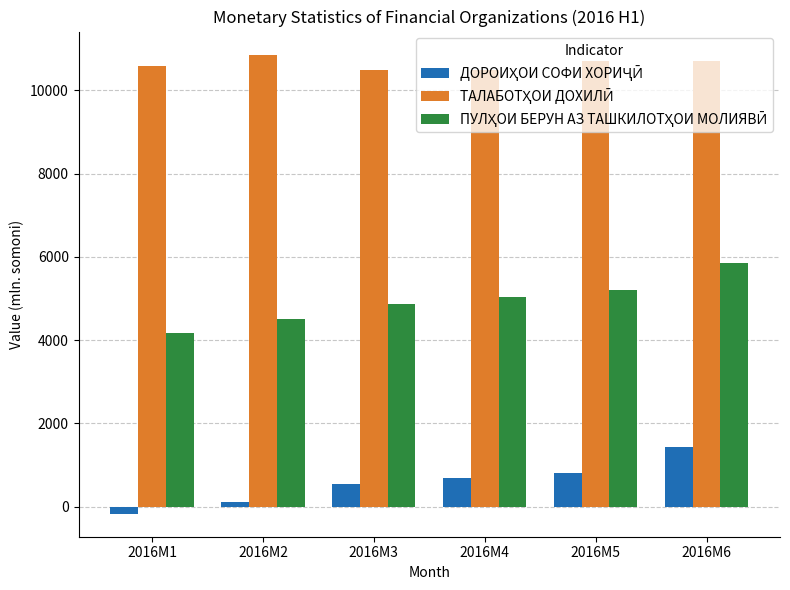

Are the bars horizontal?

No